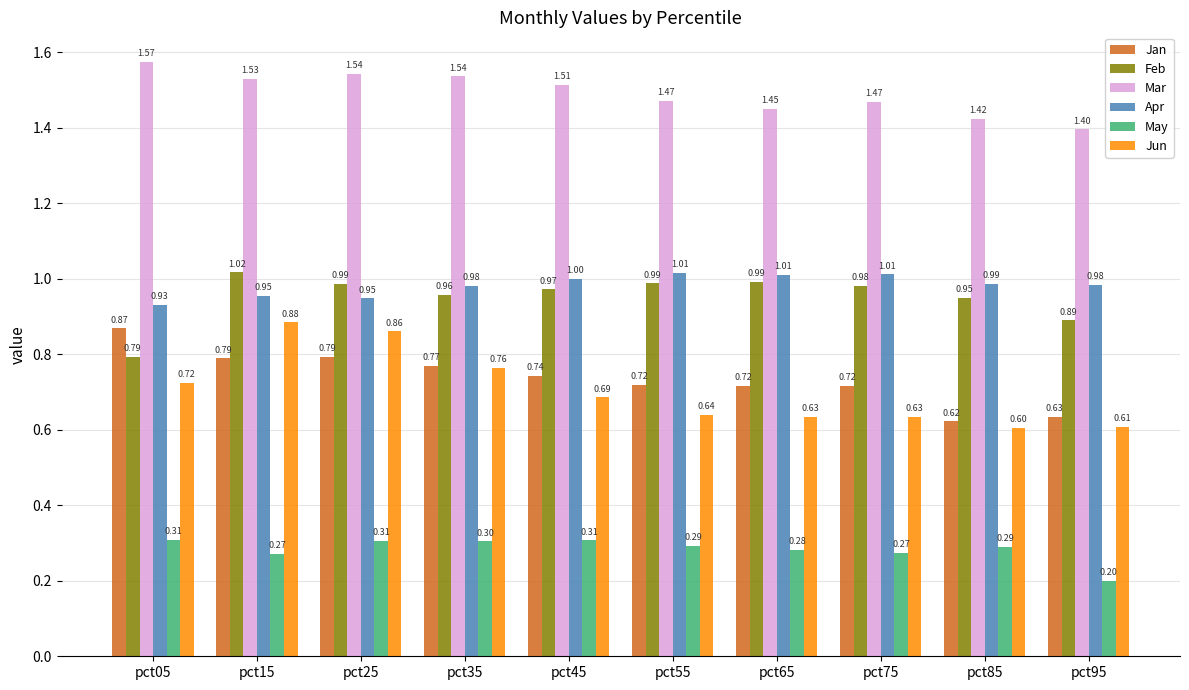

Which series has the largest total across all categories?

Mar